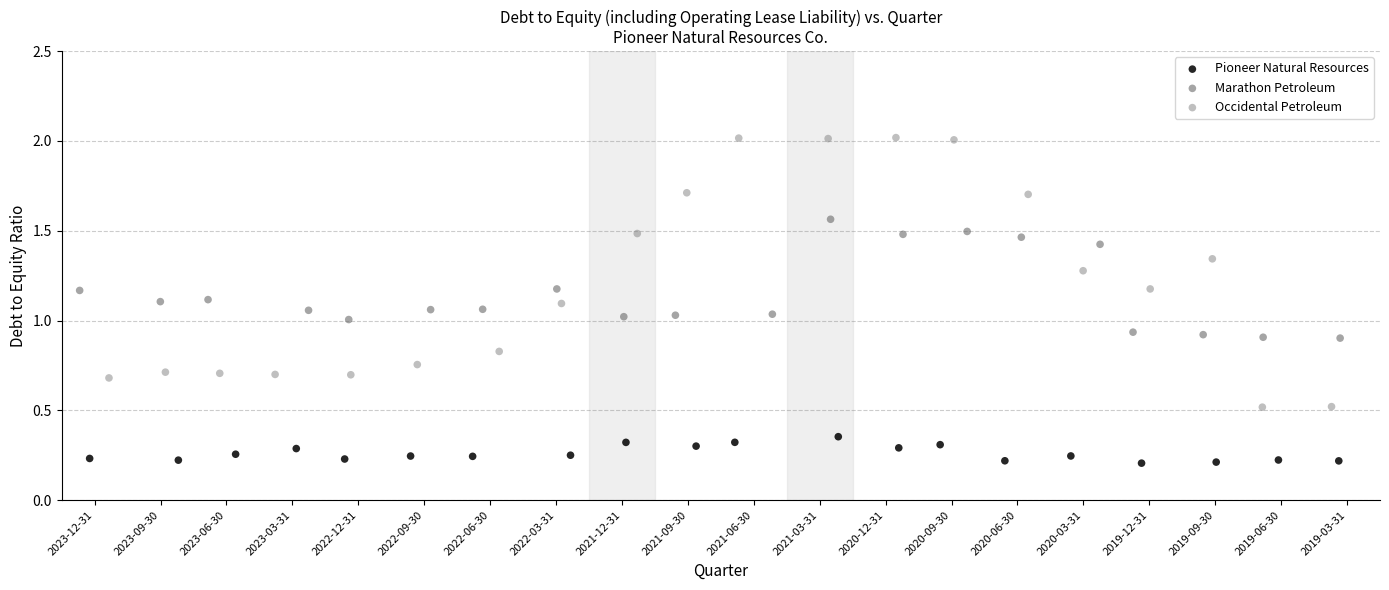

What are all the series names shown in the legend?

Pioneer Natural Resources, Marathon Petroleum, Occidental Petroleum